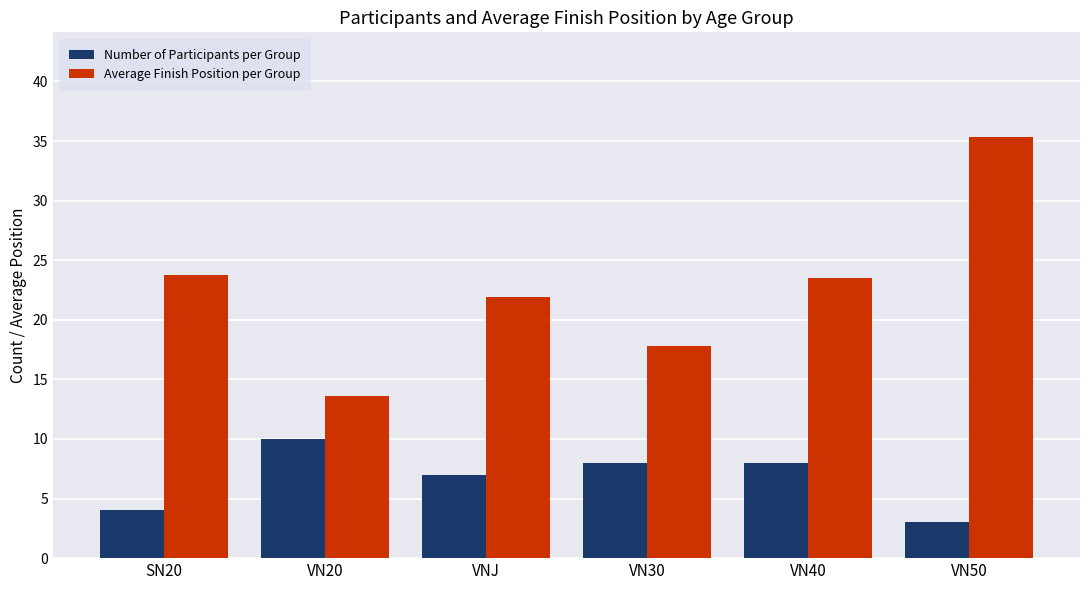

What are all the series names shown in the legend?

Number of Participants per Group, Average Finish Position per Group